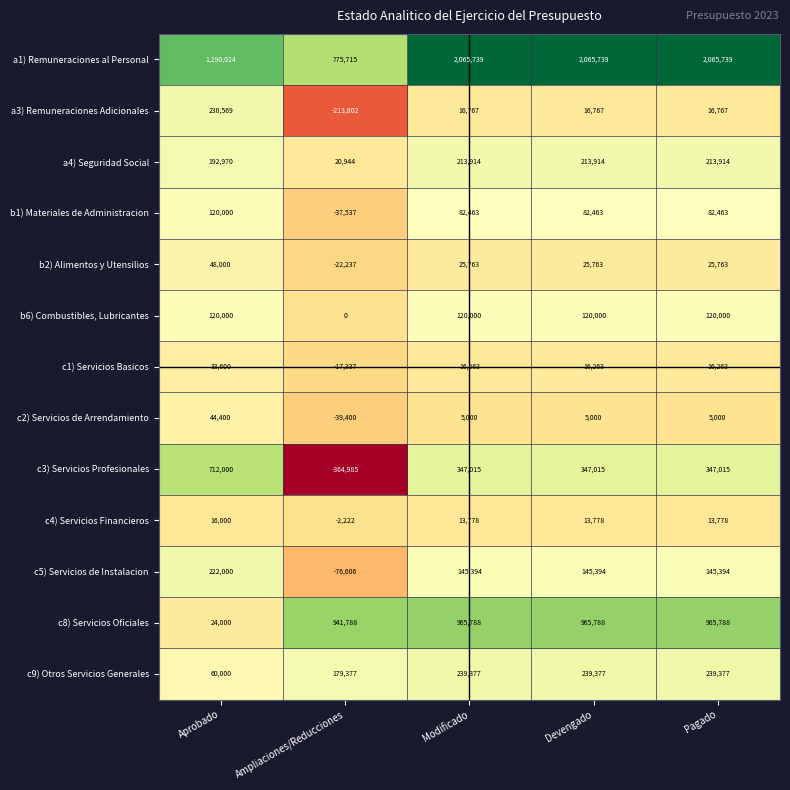

At Modificado, list the series in order from smallest to largest.

c2) Servicios de Arrendamiento, c4) Servicios Financieros, c1) Servicios Basicos, a3) Remuneraciones Adicionales, b2) Alimentos y Utensilios, b1) Materiales de Administracion, b6) Combustibles, Lubricantes, c5) Servicios de Instalacion, a4) Seguridad Social, c9) Otros Servicios Generales, c3) Servicios Profesionales, c8) Servicios Oficiales, a1) Remuneraciones al Personal